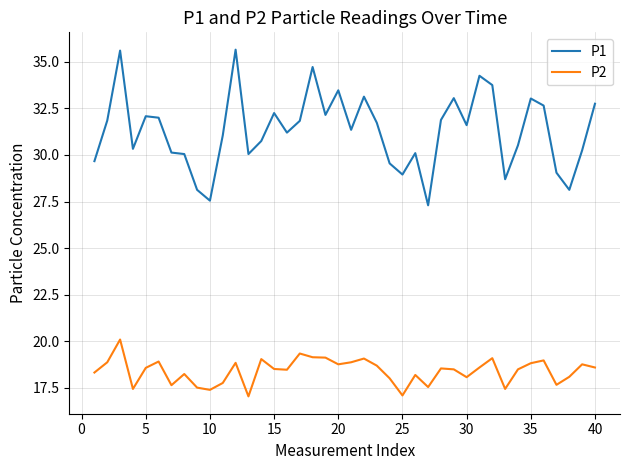

Which series has the widest spread of values?

P1